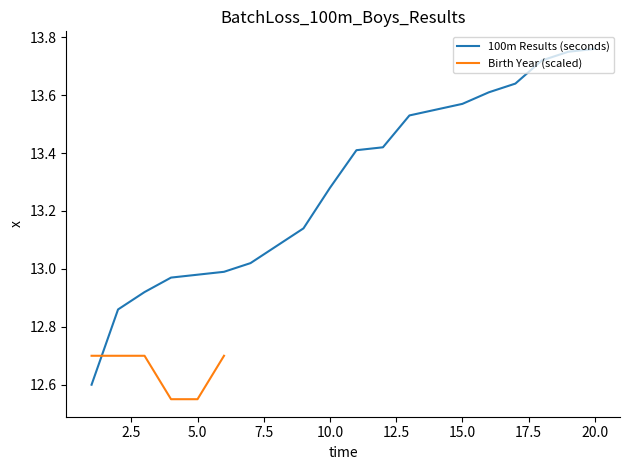

What is the value of the 5th point from the left?

13.0